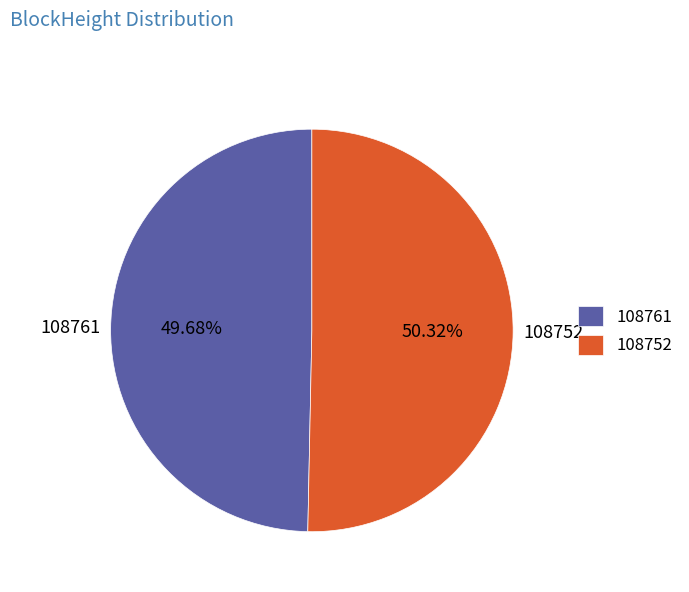

To the nearest percent, what is the difference between the 108761 and 108752 slice percentages?

1%